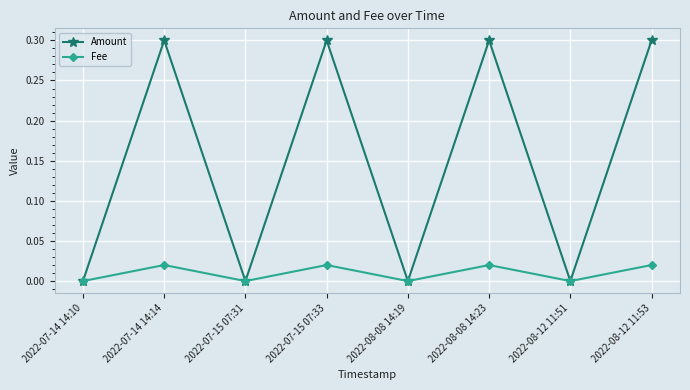

What is the difference between the maximum and minimum values in the Amount series?

0.3